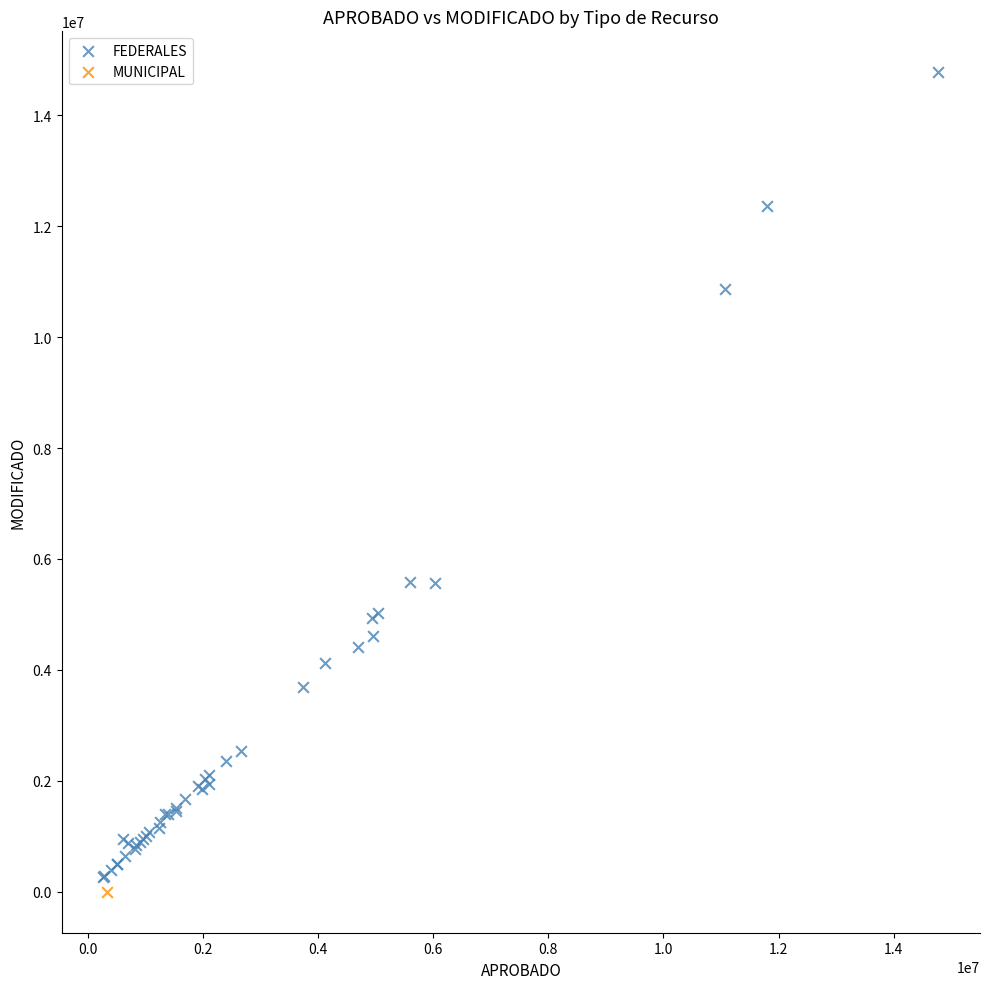

What are all the series names shown in the legend?

FEDERALES, MUNICIPAL